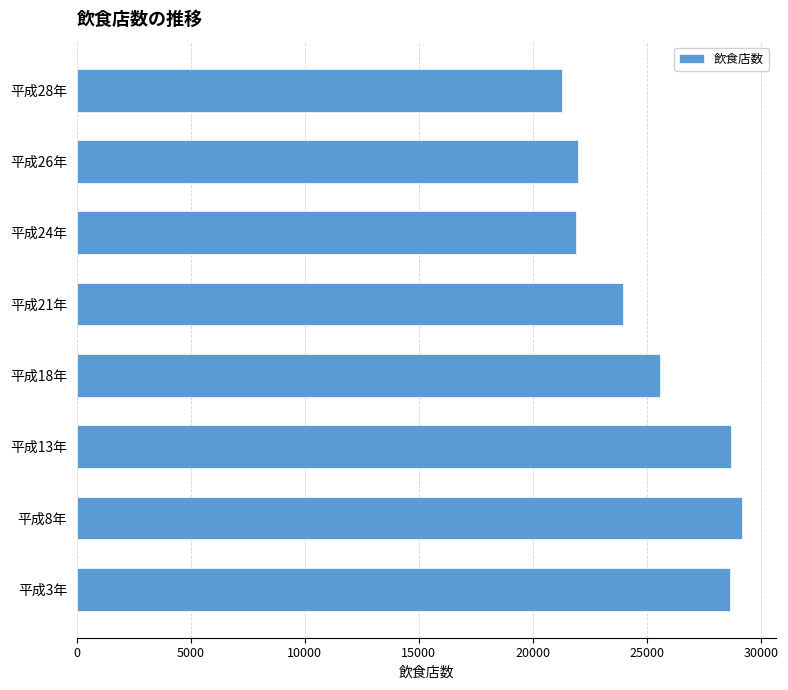

At which label is the value closest to 25229?

平成18年